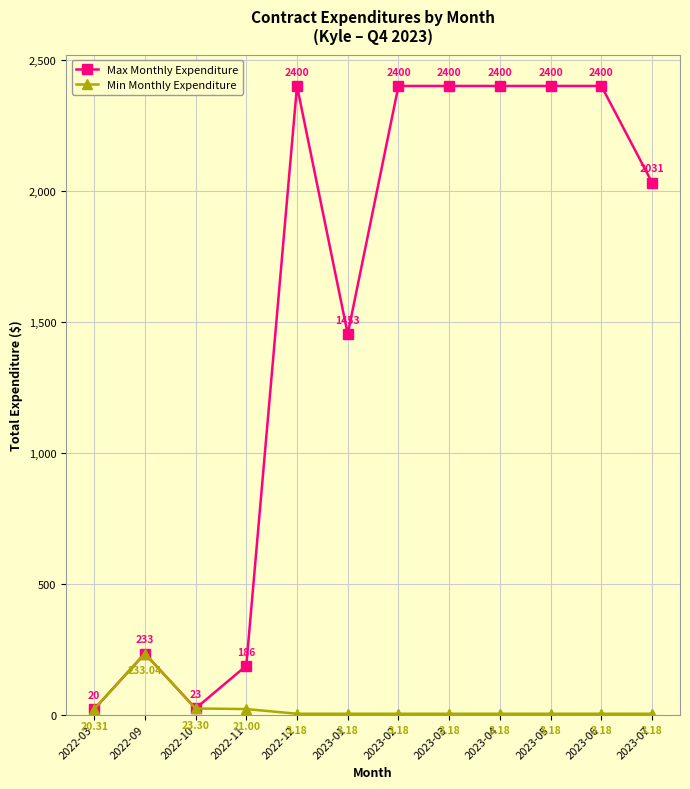

Which series has the largest total across all categories?

Max Monthly Expenditure